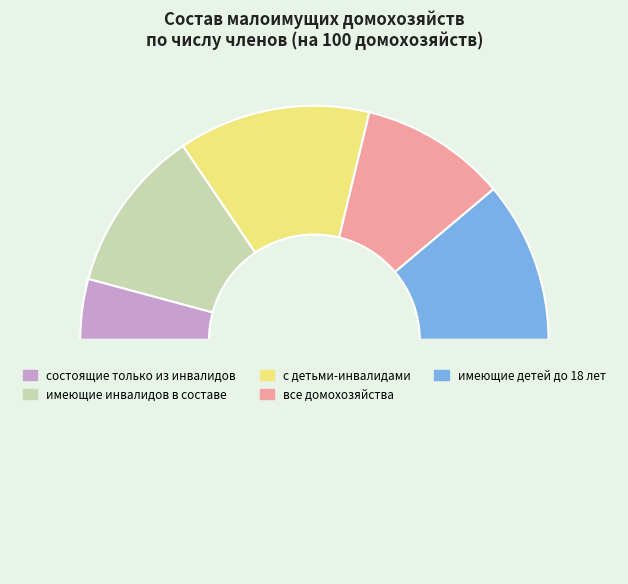

What is the largest slice in the pie chart?

с детьми-инвалидами